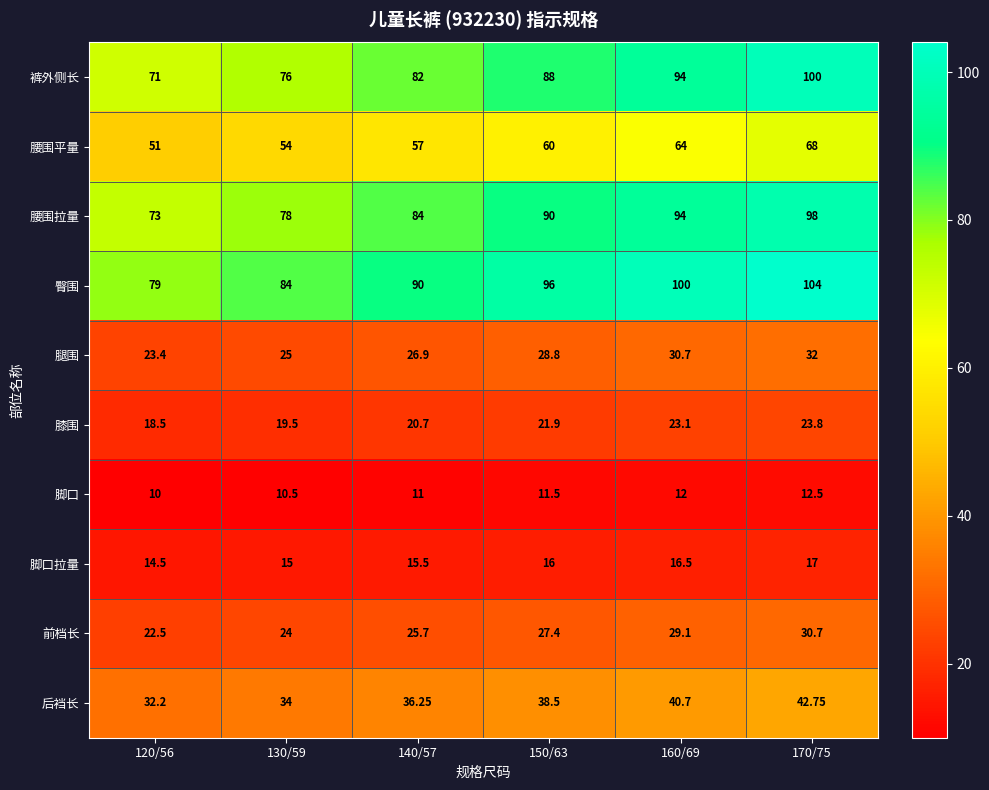

At 140/57, list the series in order from smallest to largest.

脚口, 脚口拉量, 膝围, 前档长, 腿围, 后裆长, 腰围平量, 裤外侧长, 腰围拉量, 臀围